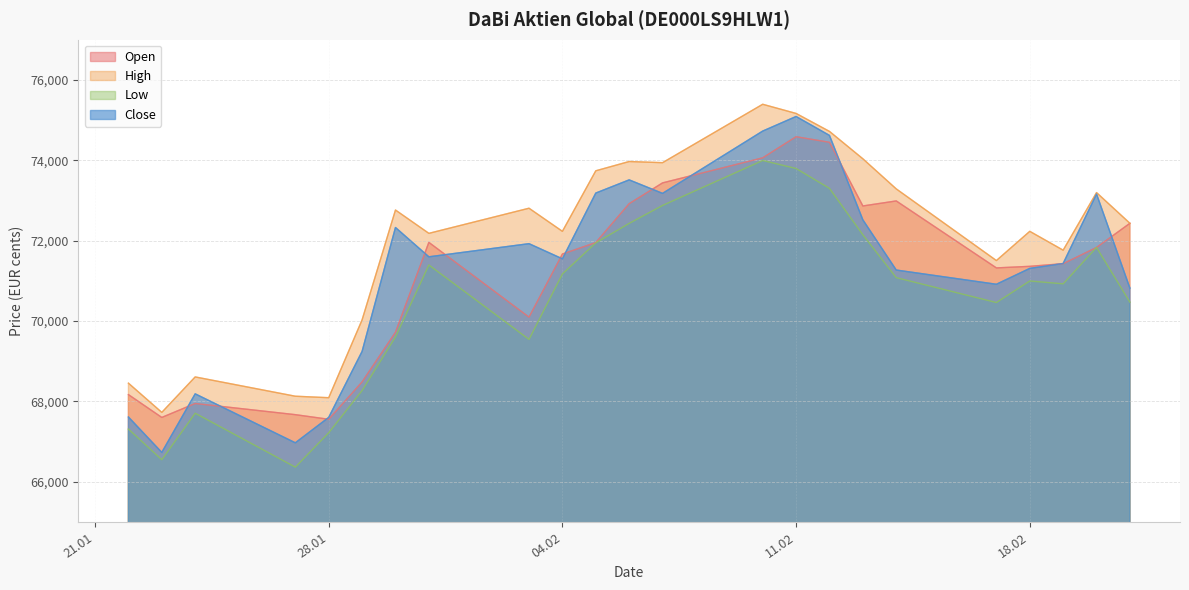

The value of Open at 29.01.2025 is 68487. True or false?

True